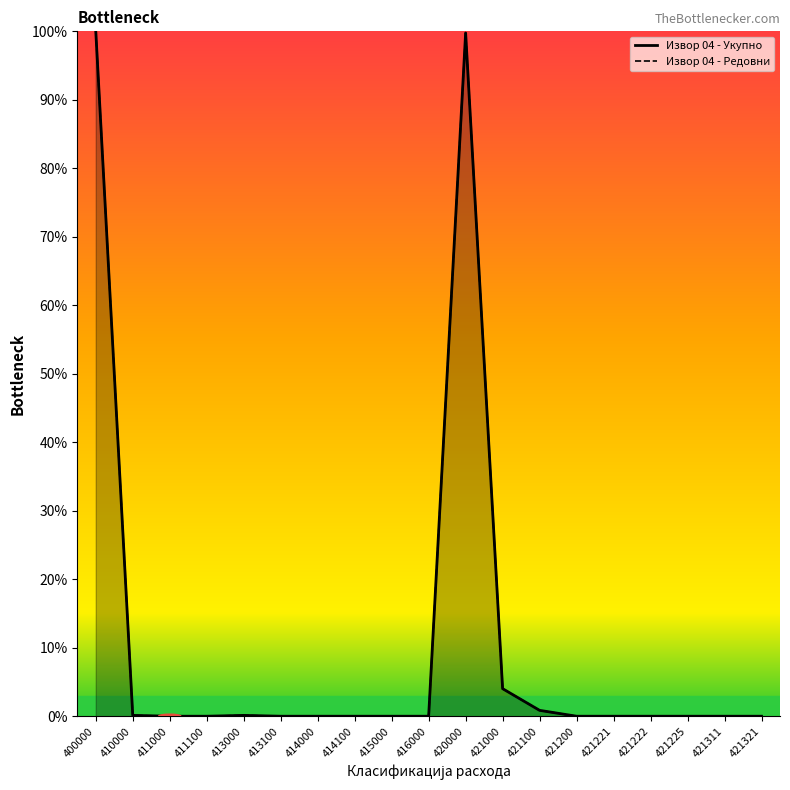

True or false: Извор 04 - Редовни and Извор 04 - Укупно intersect in this chart.

False